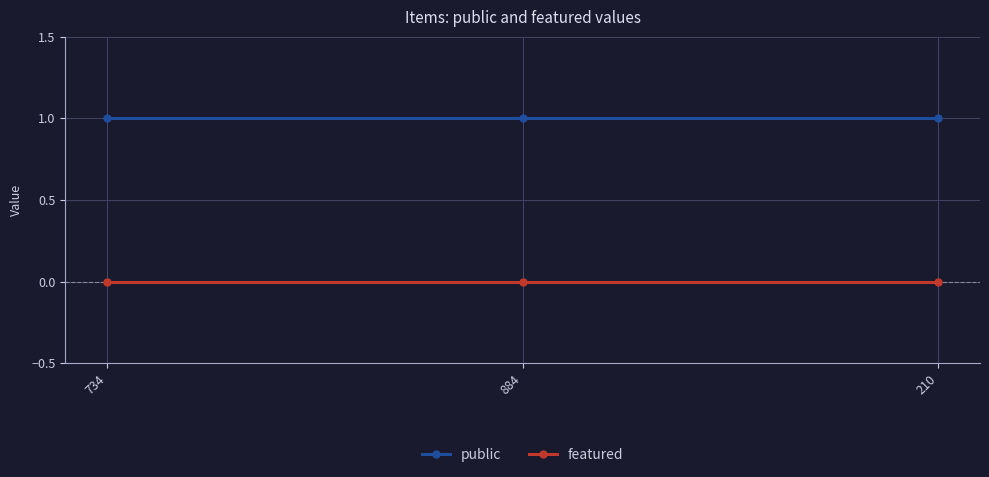

Is it true that public equals 0 at 734?

False